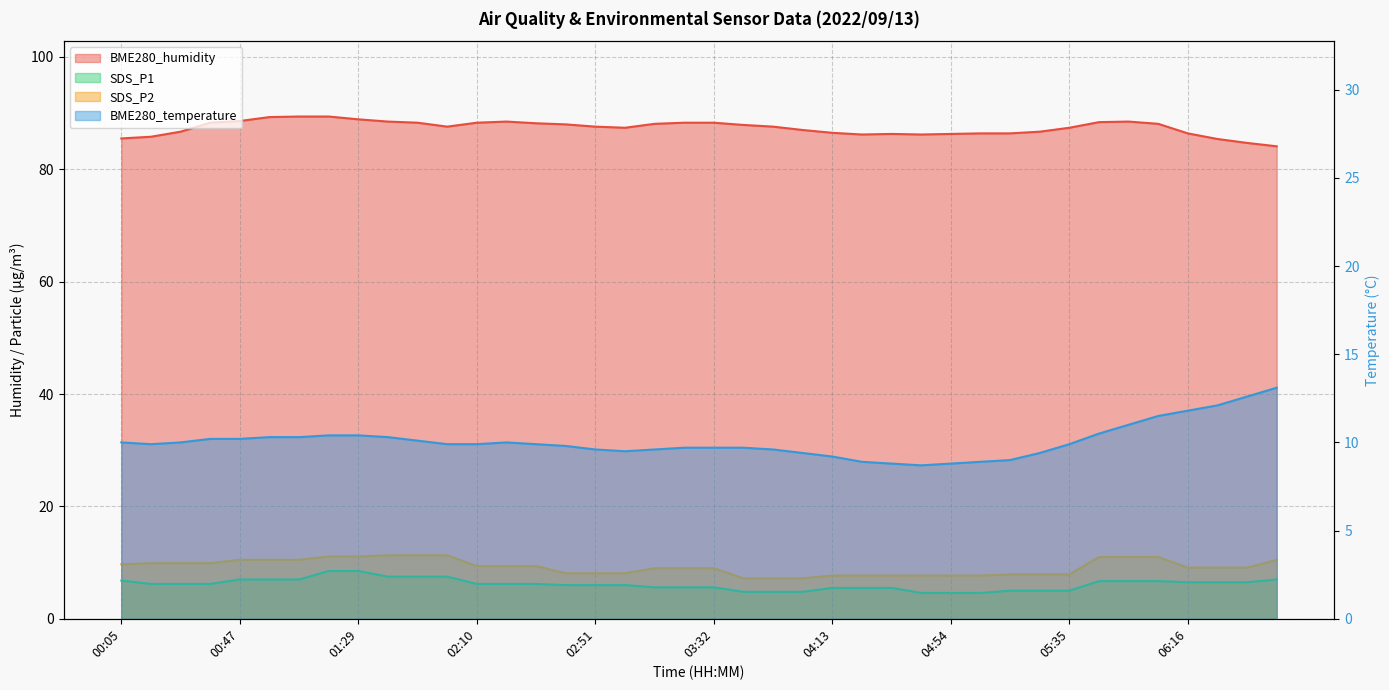

What is the total value across all series at 04:54?

107.4